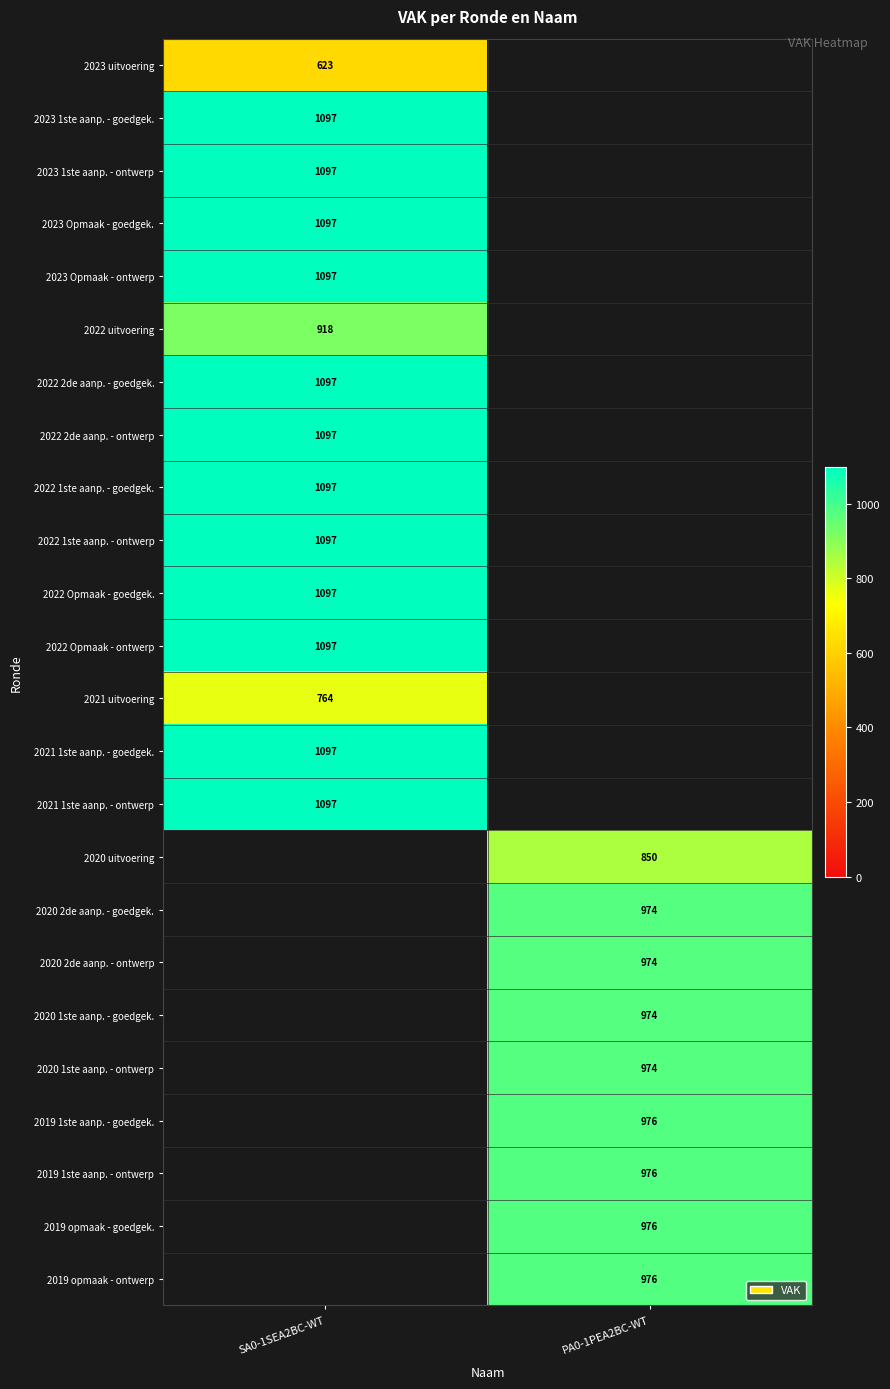

Is it true that 2022 Opmaak - goedgek. equals 1097 at SA0-1SEA2BC-WT?

True